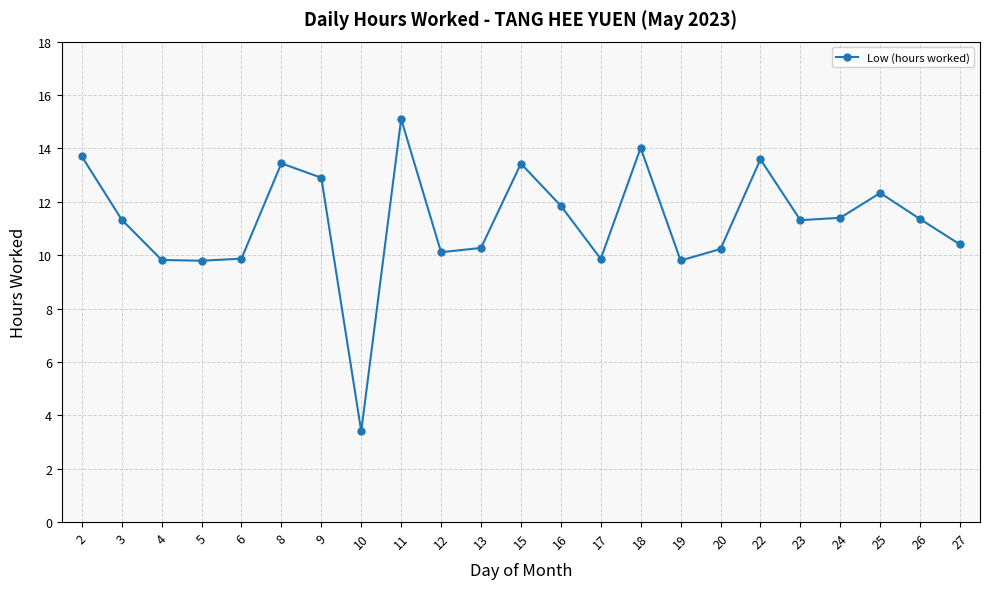

What is the ratio of the value at 9 to the value at 6?

1.3